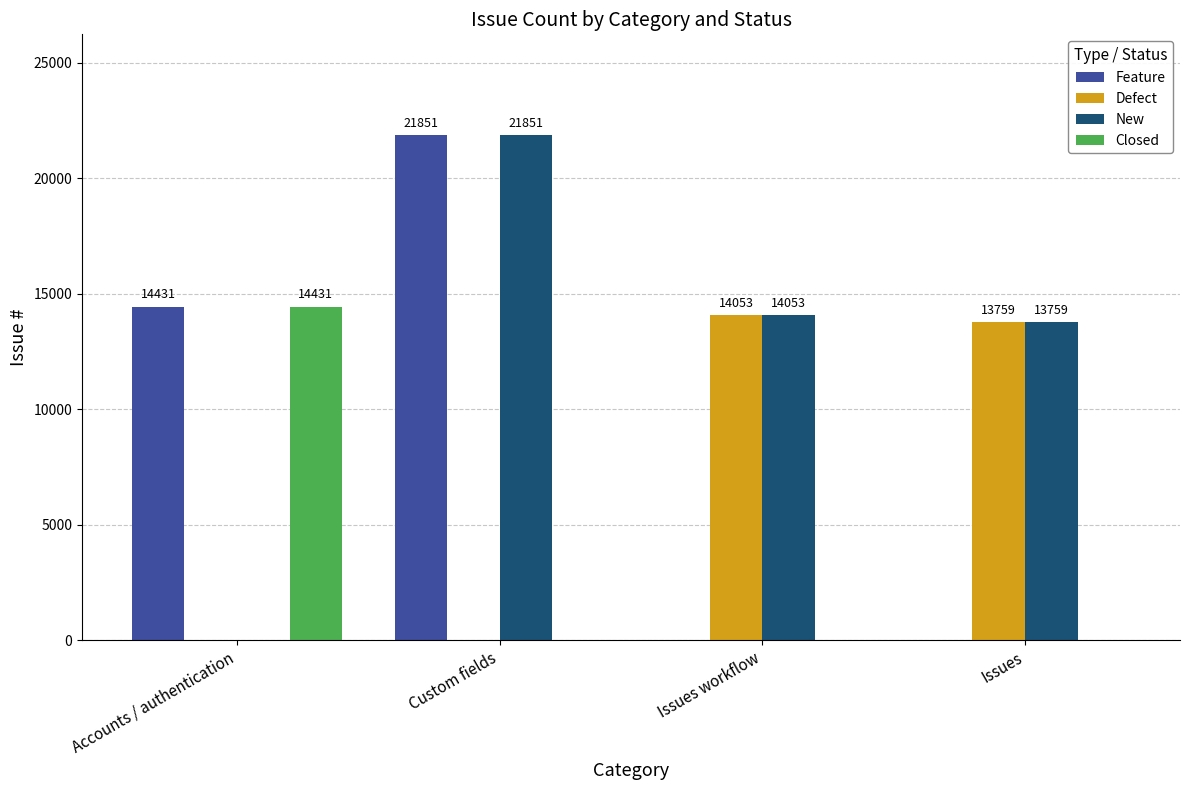

How many groups of bars are there?

4